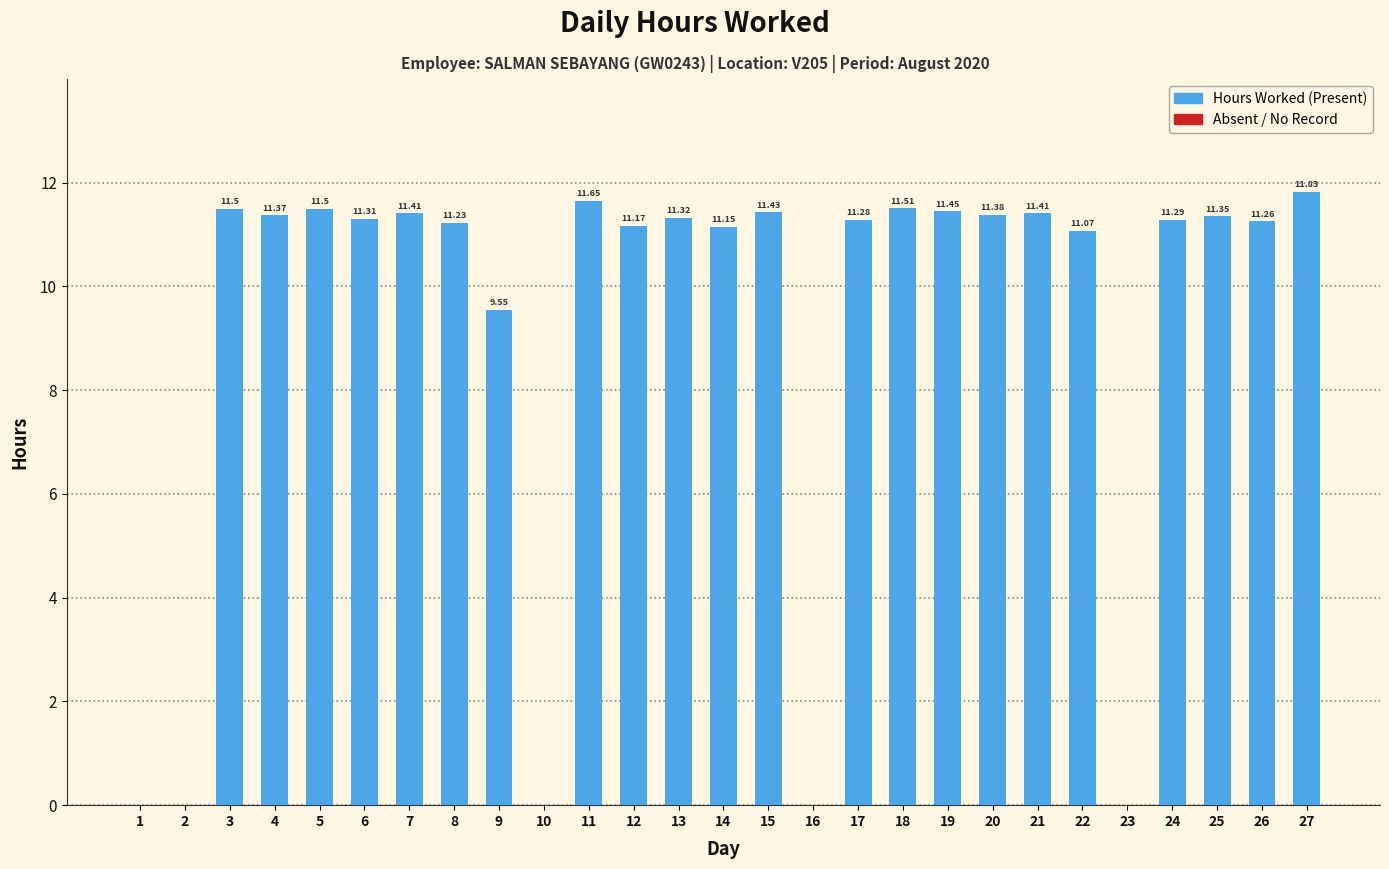

What is the change in value from 1 to 27?

+11.8